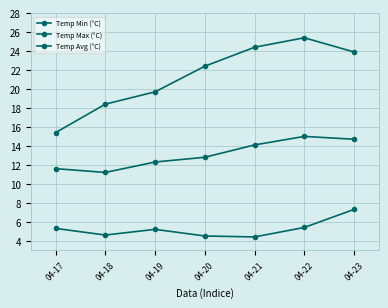

Which category has the lowest value across all series?

04-21